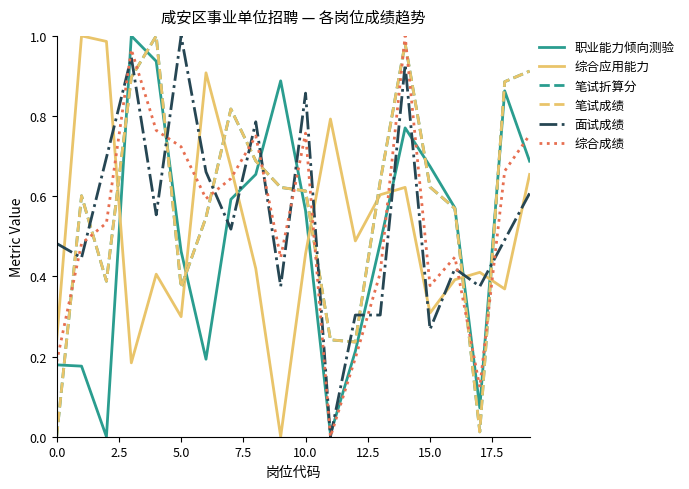

At how many categories does at least one series exceed 0?

20